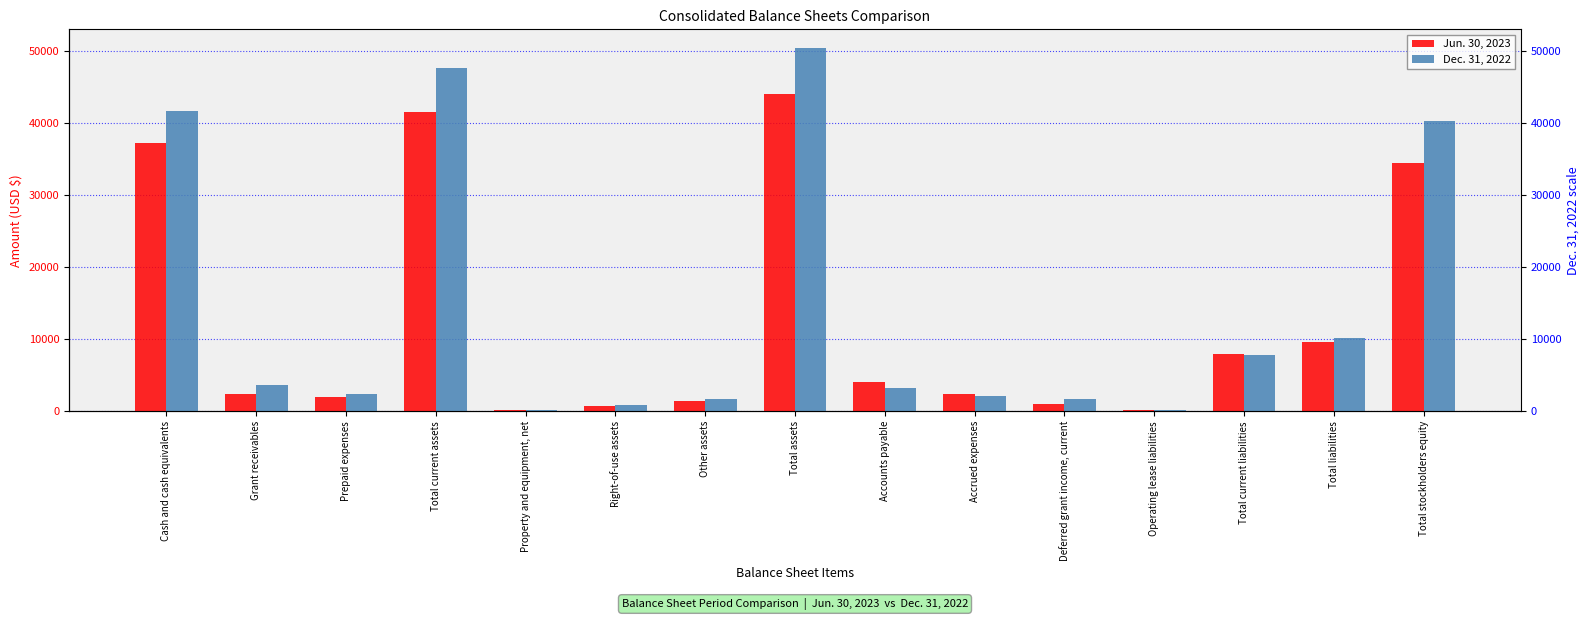

Between Total current assets and Total stockholders equity, which is larger?

Total current assets